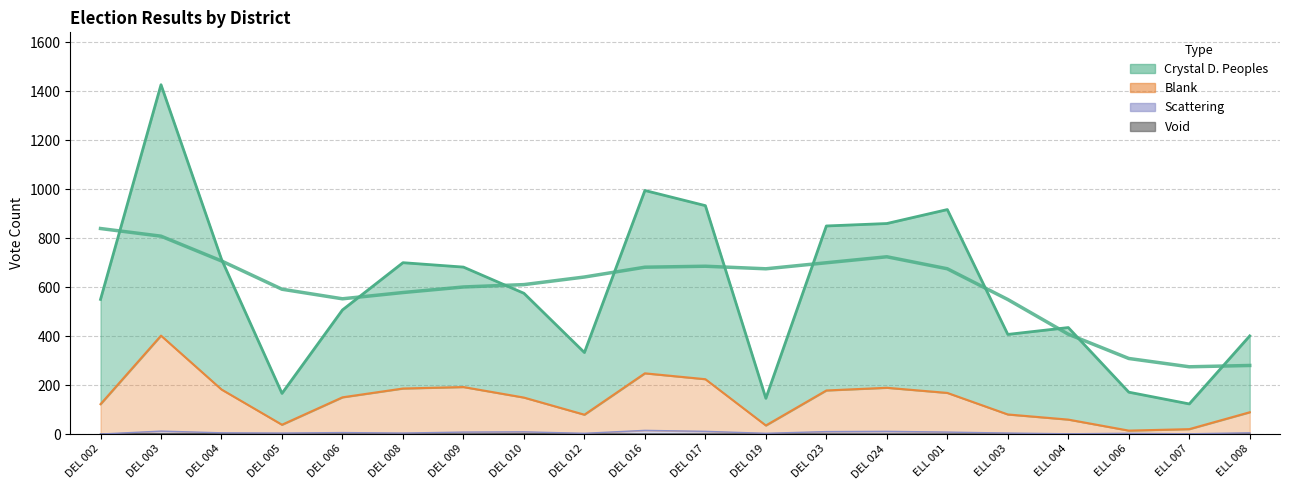

True or false: Void and Blank cross at least once.

False